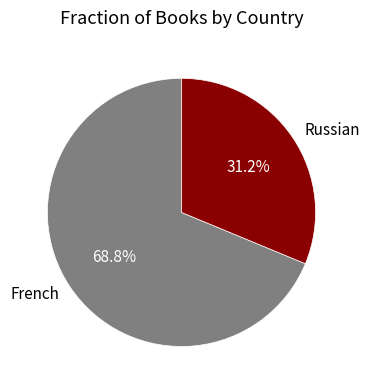

How many slices are in this pie chart?

2